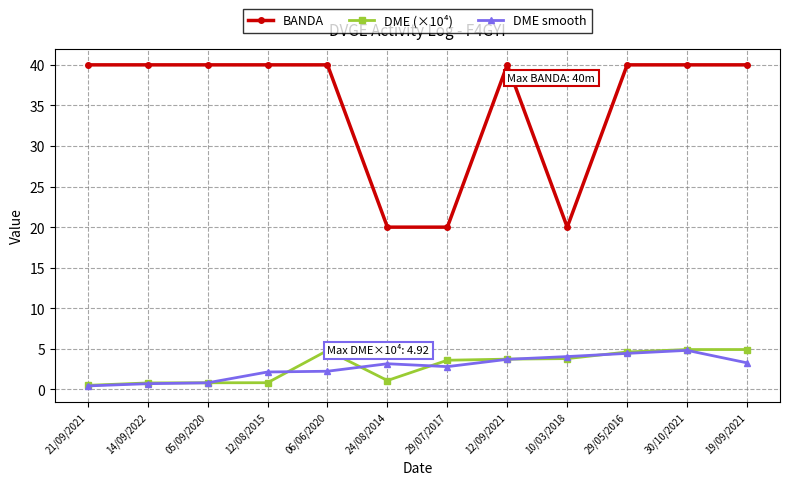

What is the label of the 1st point from the left?

21/09/2021